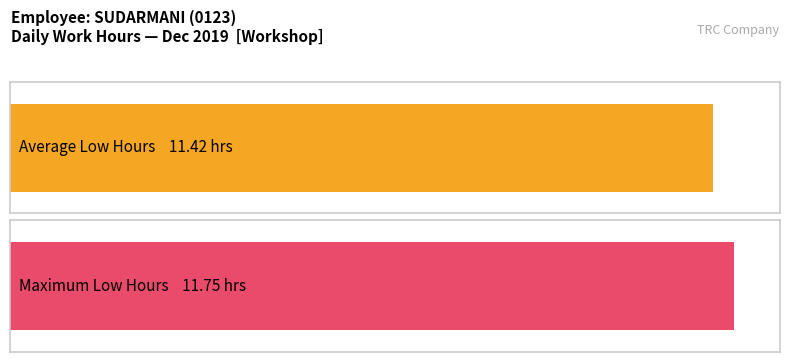

True or false: the data shows 17.3 at 3-Tue.

False